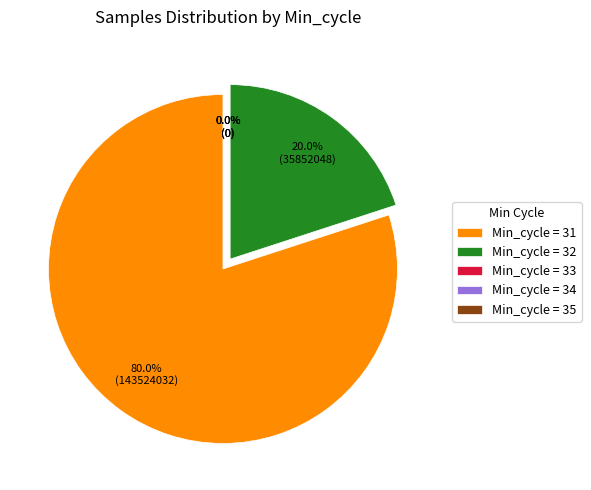

Count the number of slices in the pie.

5